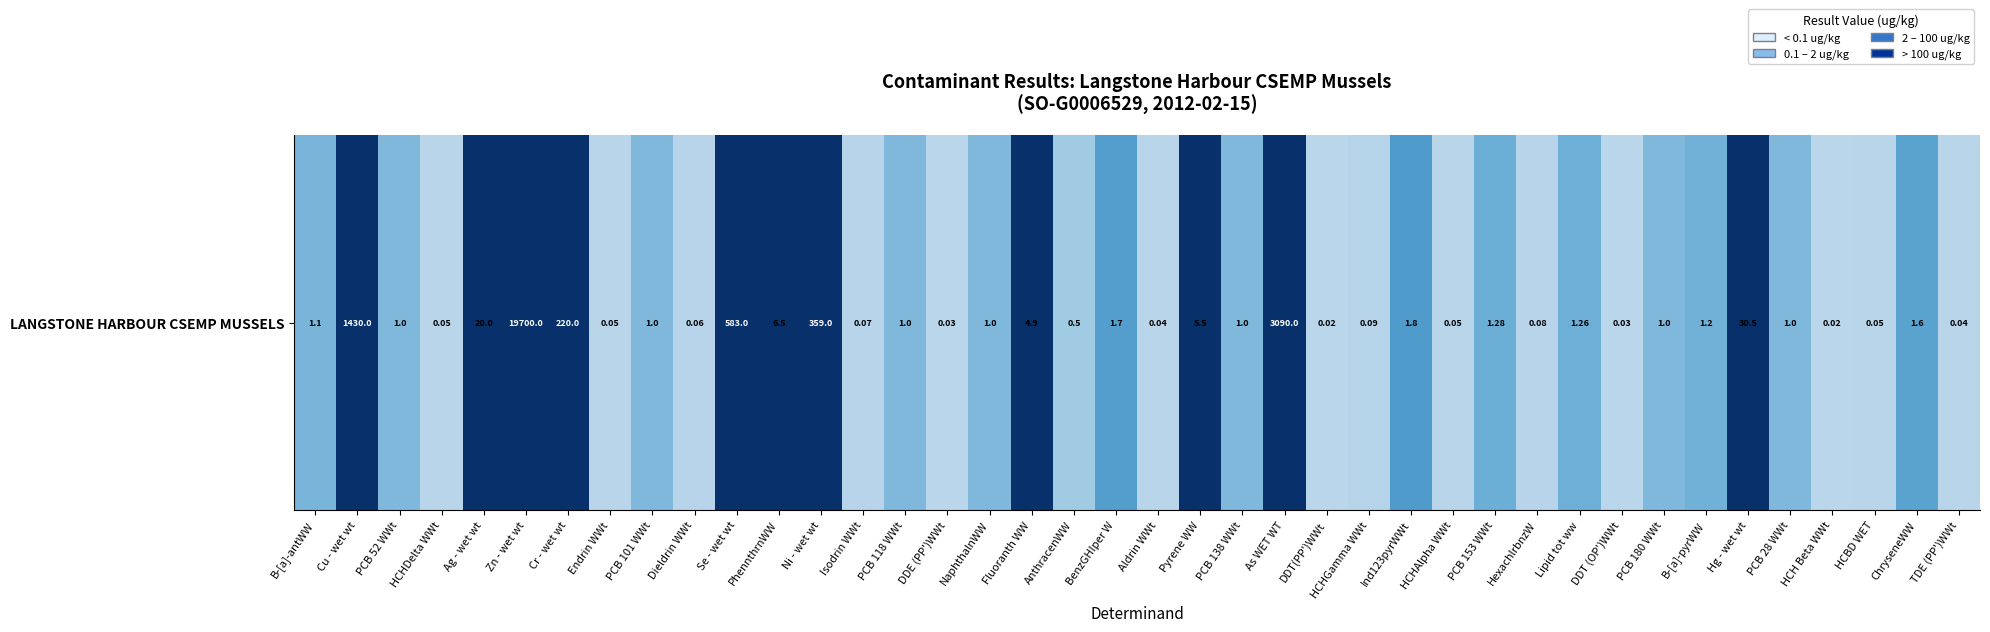

What is the difference between the maximum and minimum values?

19700.0